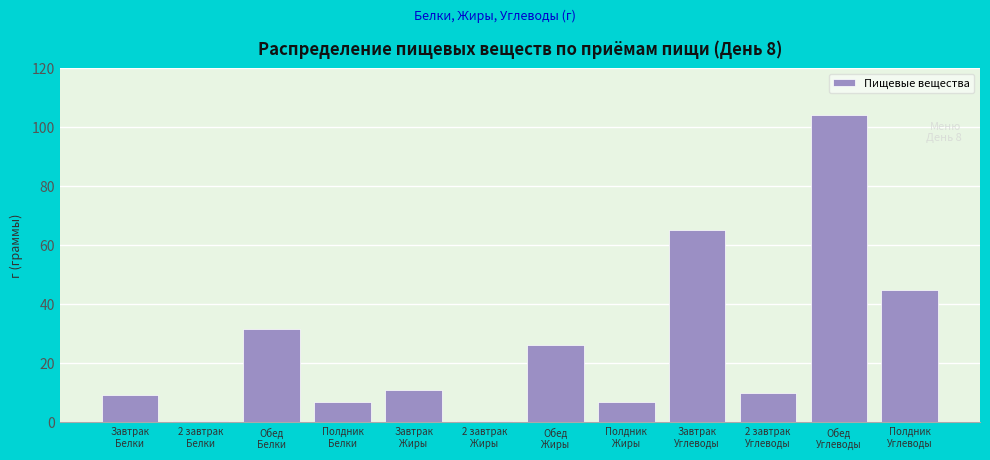

What is the value of the 8th bar from the left?

7.0